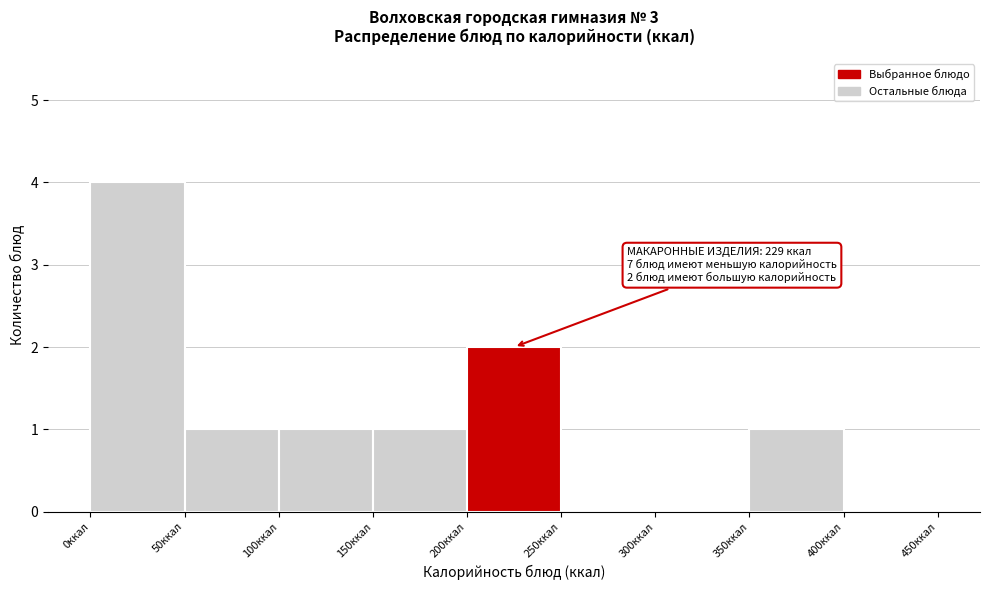

Which range on the x-axis has the tallest bar?

0 to 50